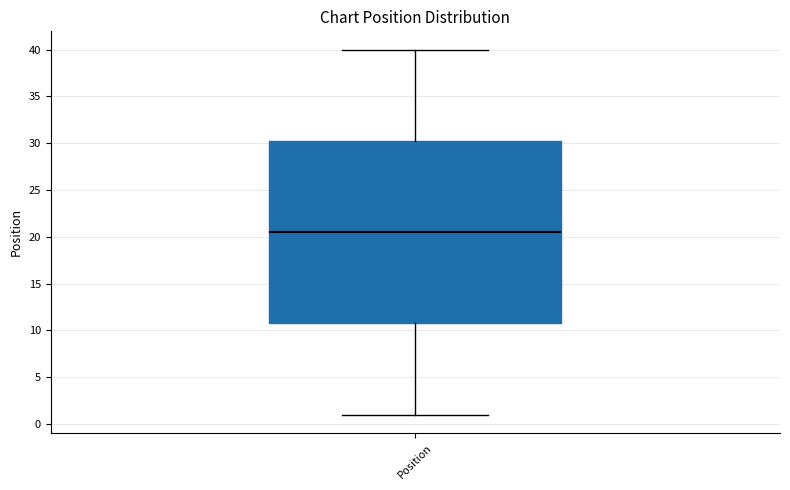

Read this box plot against the y-axis: the position of the median line, the range covered by the box, and the ends of both whiskers. The values are not printed on the chart, so give them approximately, as read against the axis.

median 20.5, box 11.0 to 30.5, whiskers 1.0 to 40.0